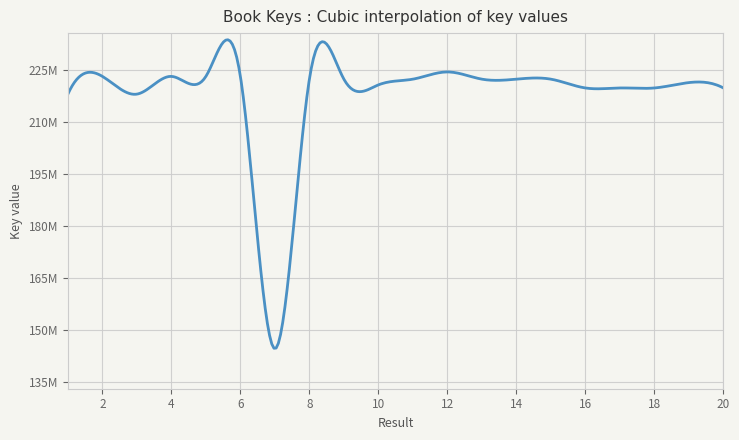

Does the chart have visible grid lines?

Yes